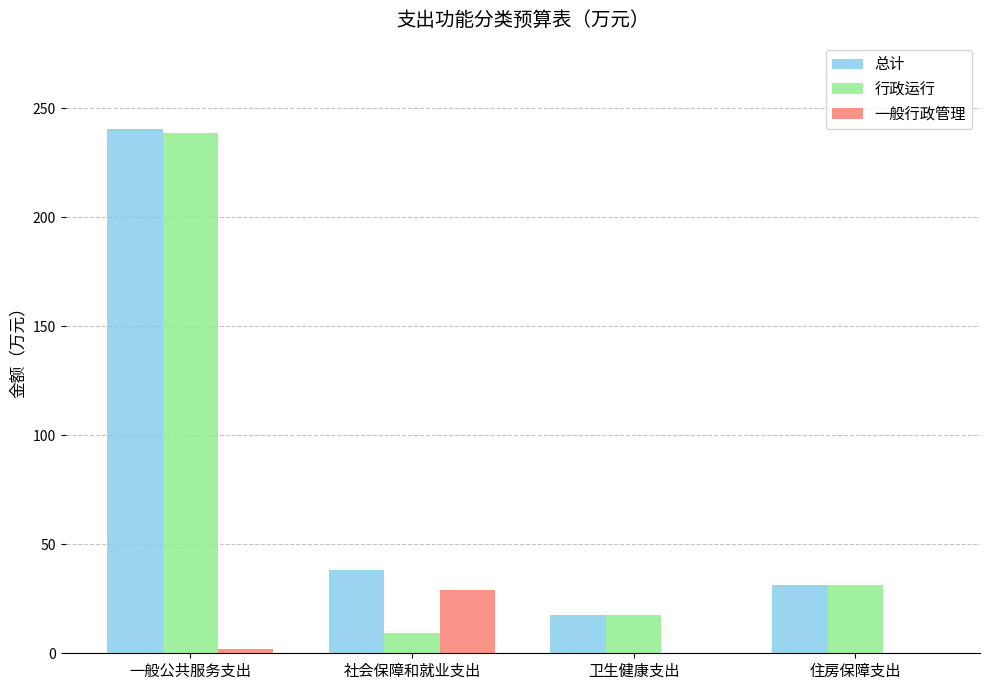

Which series changed the most between 一般公共服务支出 and 社会保障和就业支出?

行政运行